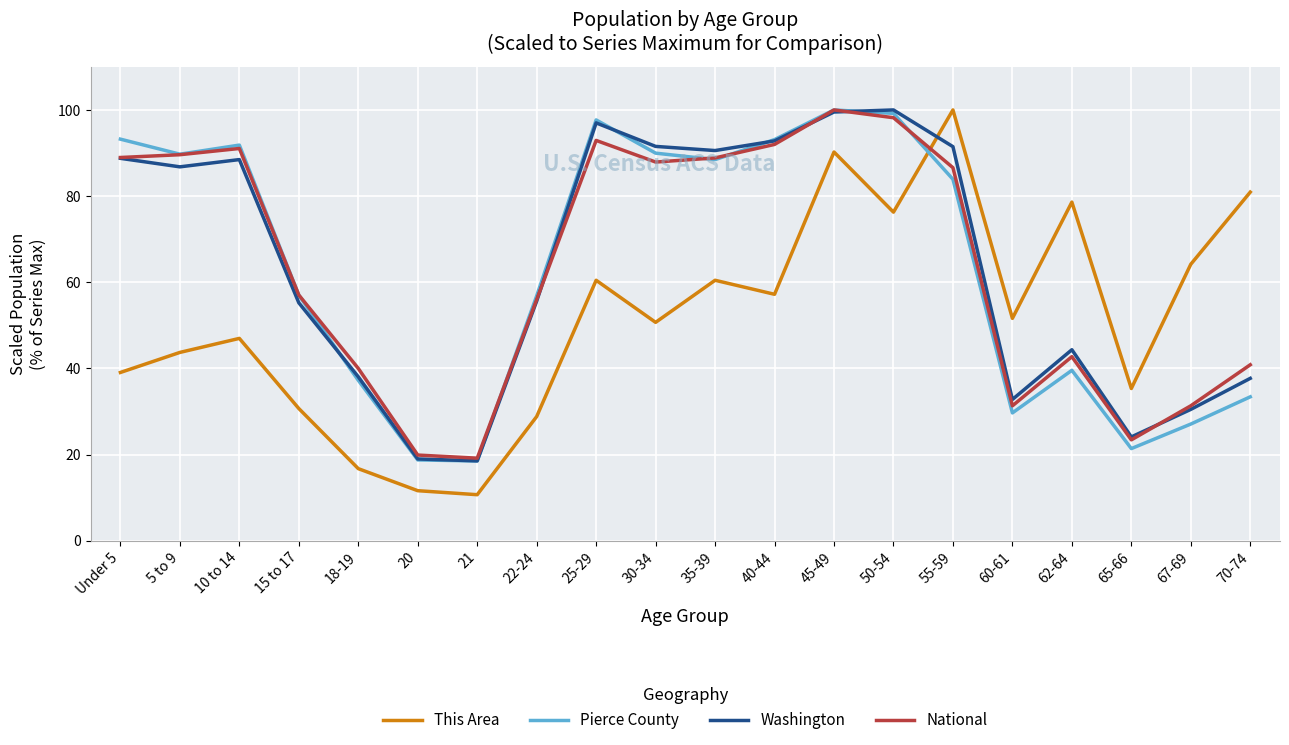

Between 18-19 and 67-69, which series saw the biggest shift?

This Area